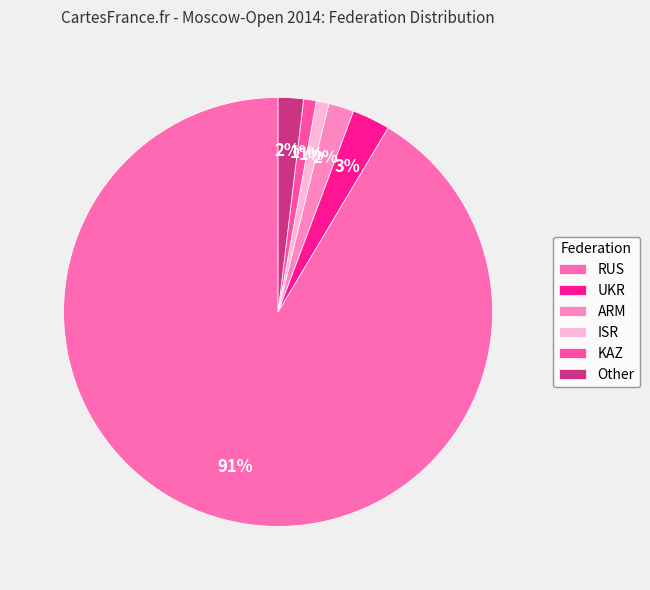

What is the largest slice in the pie chart?

RUS